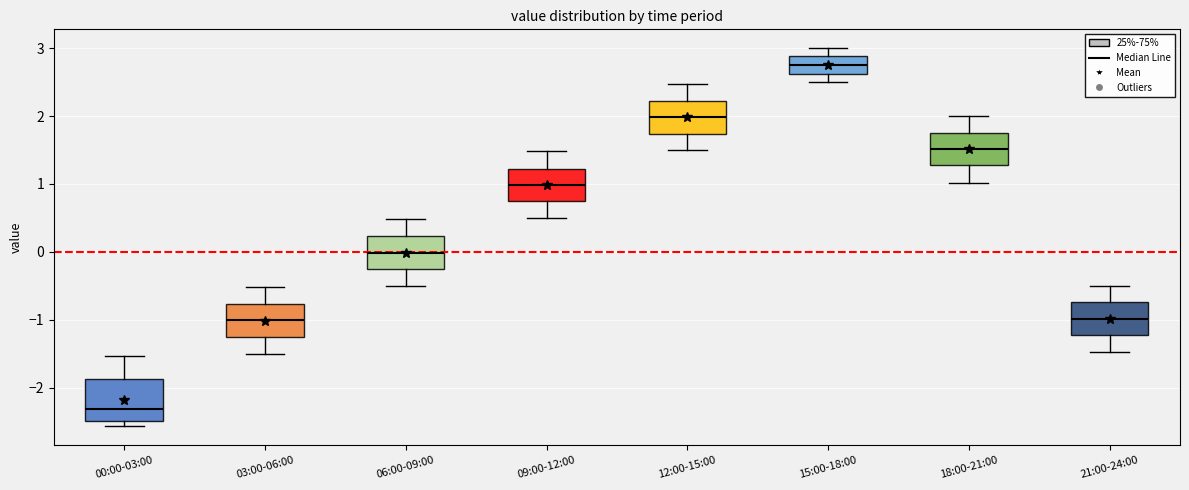

Which box's median line is the highest?

15:00-18:00